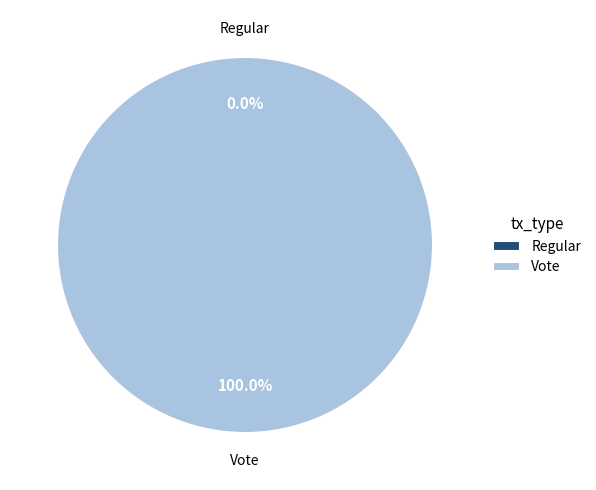

Rank the categories by value from highest to lowest.

Vote, Regular